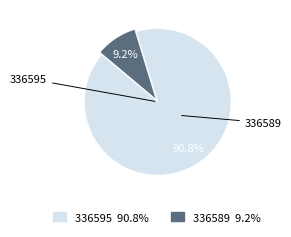

Between 336595 and 336589, which is larger?

336595